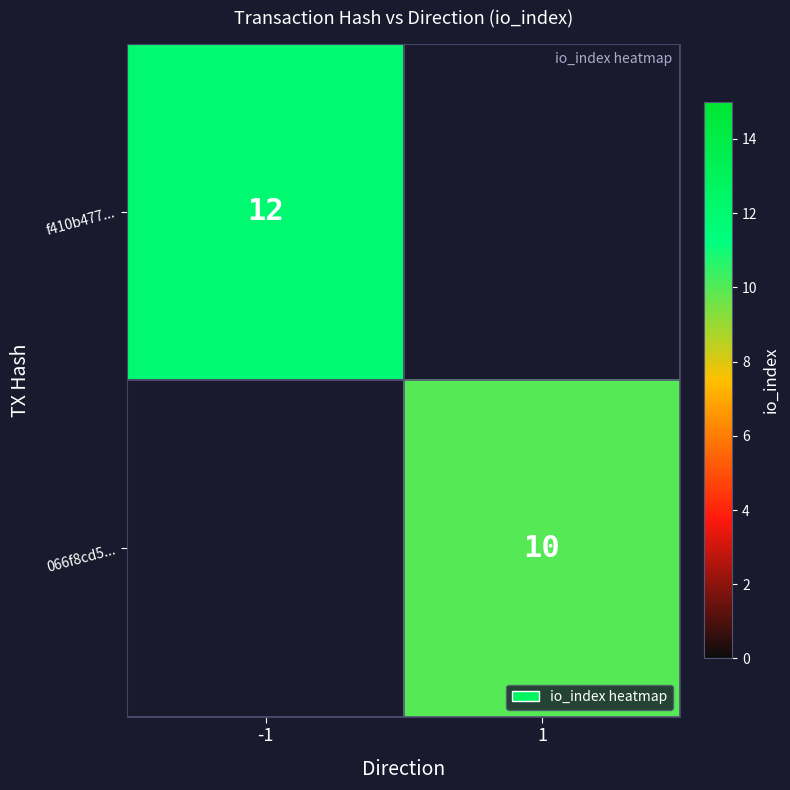

The value of f410b477... at -1 is 12. True or false?

True